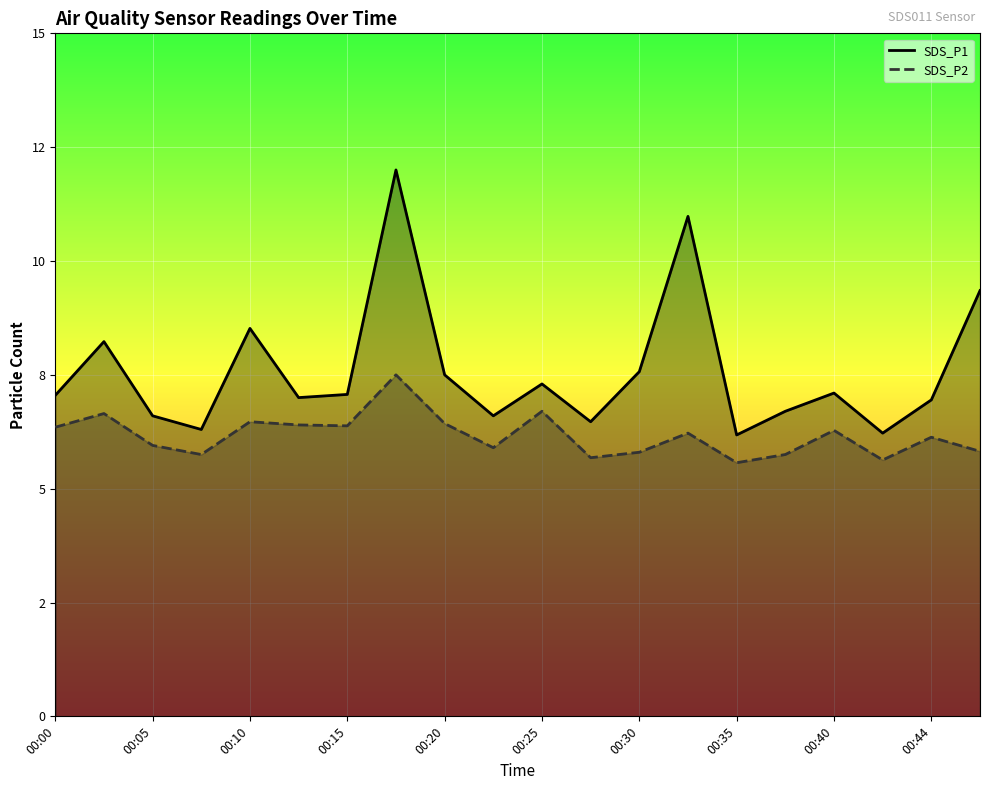

What is the total value across all series at 00:30?

13.4